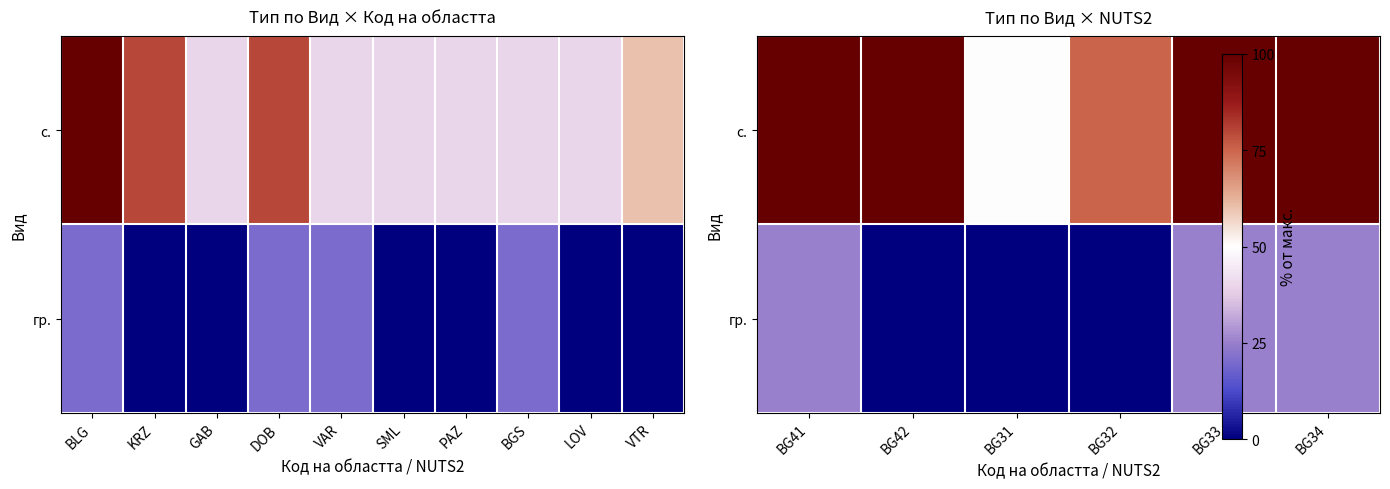

Where is с. nearest to the value 75?

BG32